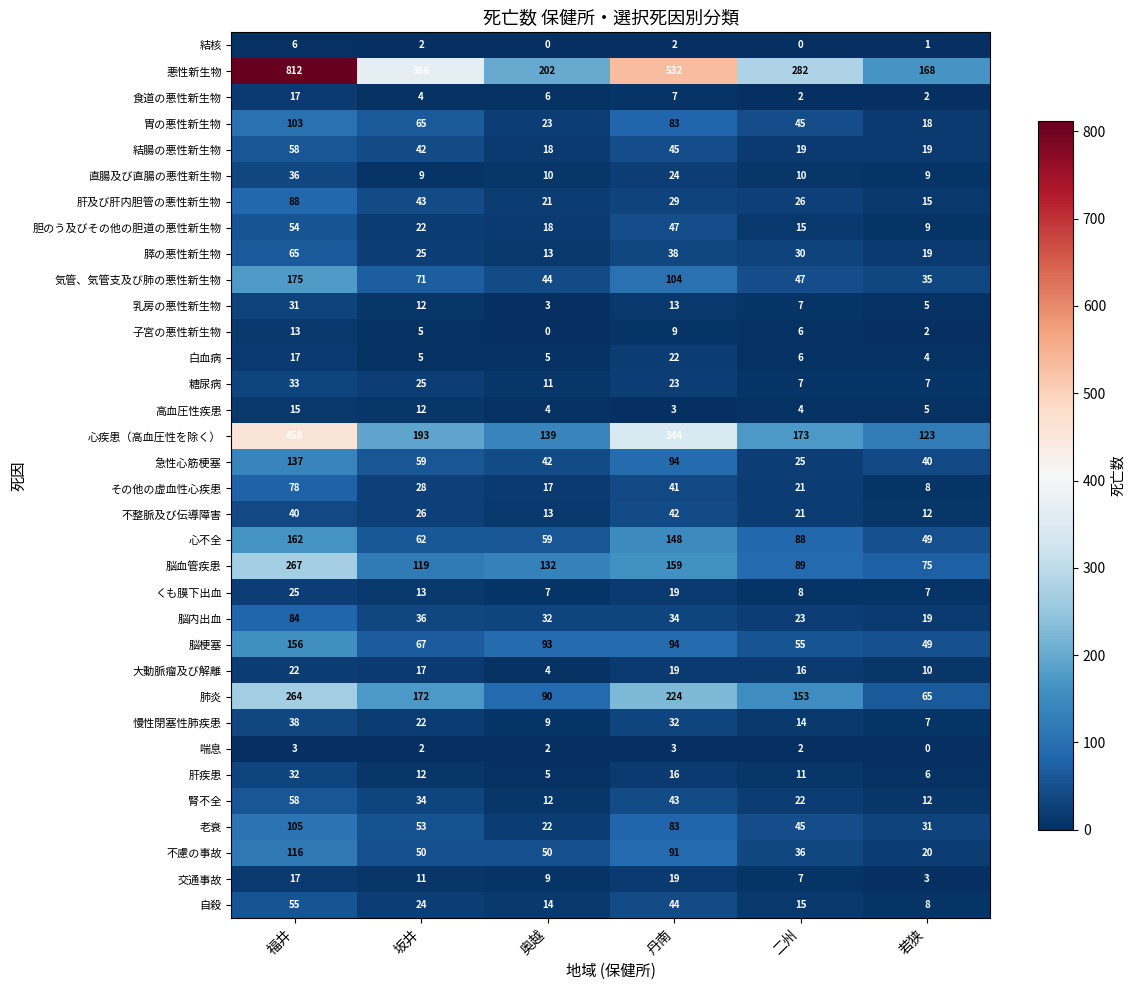

The value of 脳血管疾患 at 若狭 is 18. True or false?

False